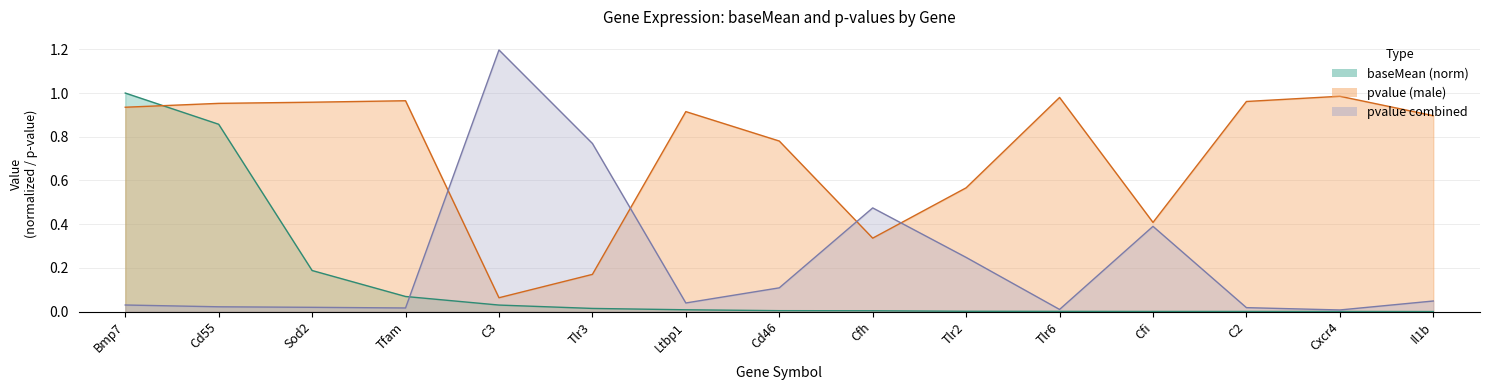

What is the label of the 1st point from the left?

Bmp7